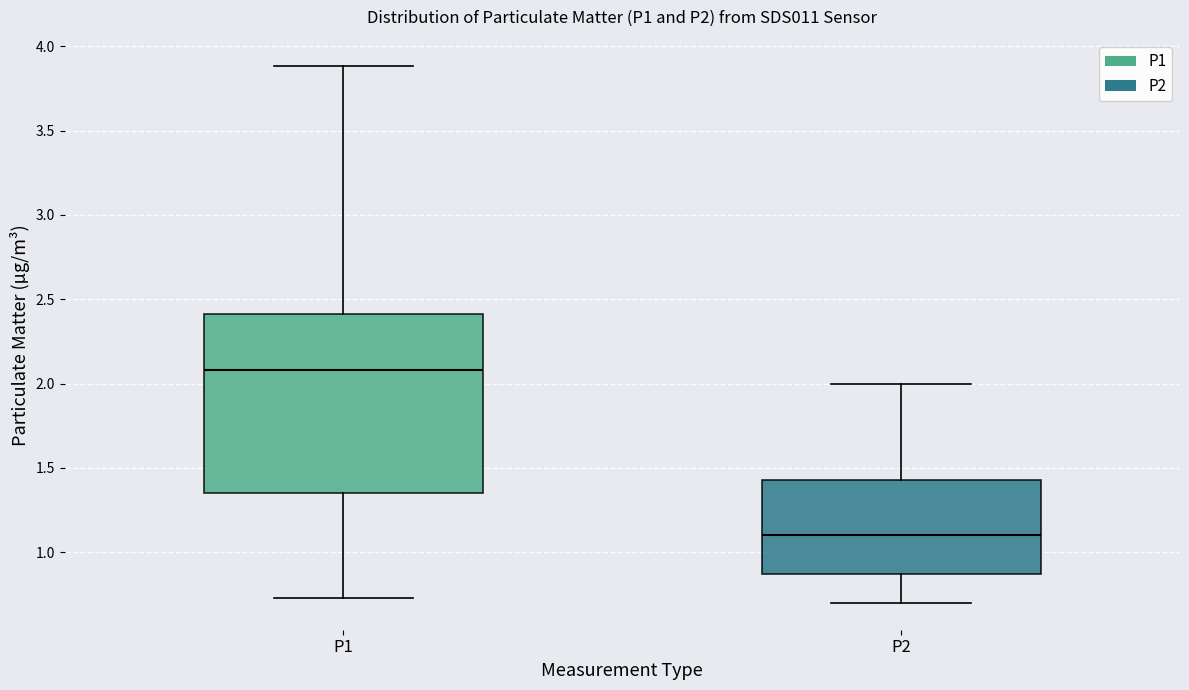

Comparing the boxes themselves (not the whiskers), which one is the tallest?

P1